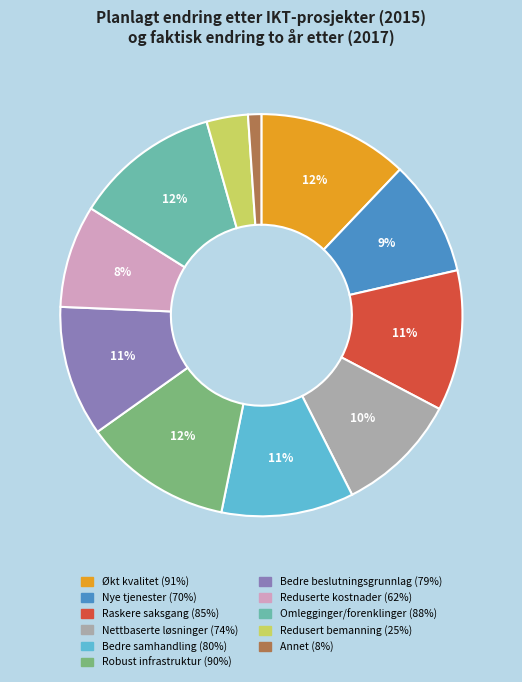

How many segments does this pie chart have?

11